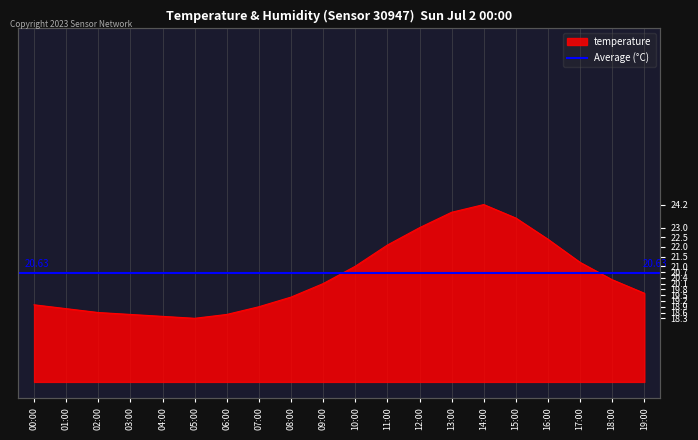

What is the label of the 12th point from the left?

11:00